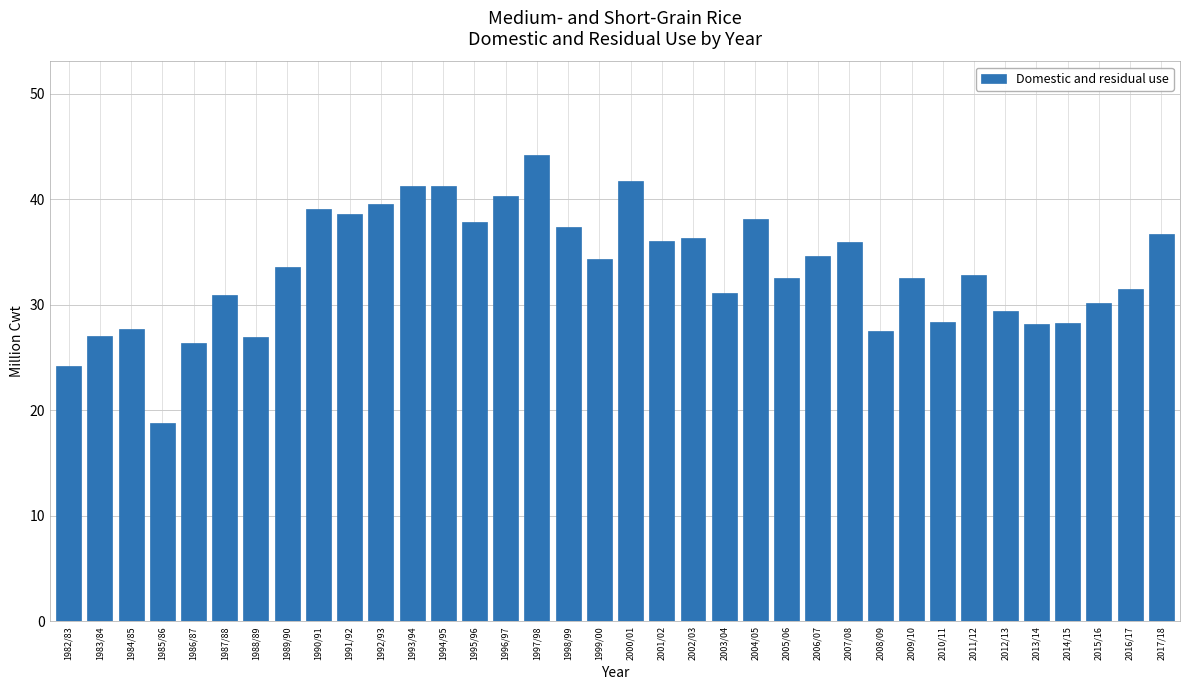

At which category does the chart reach its minimum across all series?

1985/86